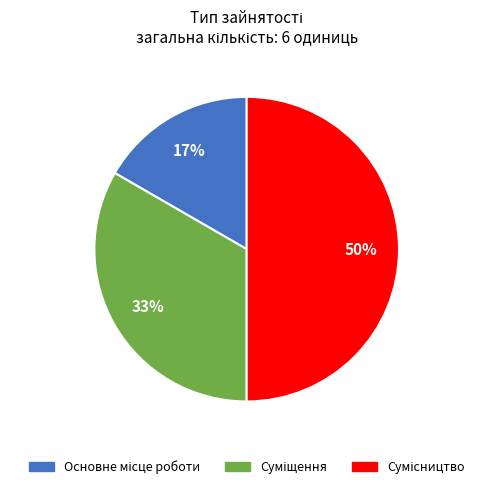

To the nearest percent, what is the difference between the largest and smallest slice percentages?

33%